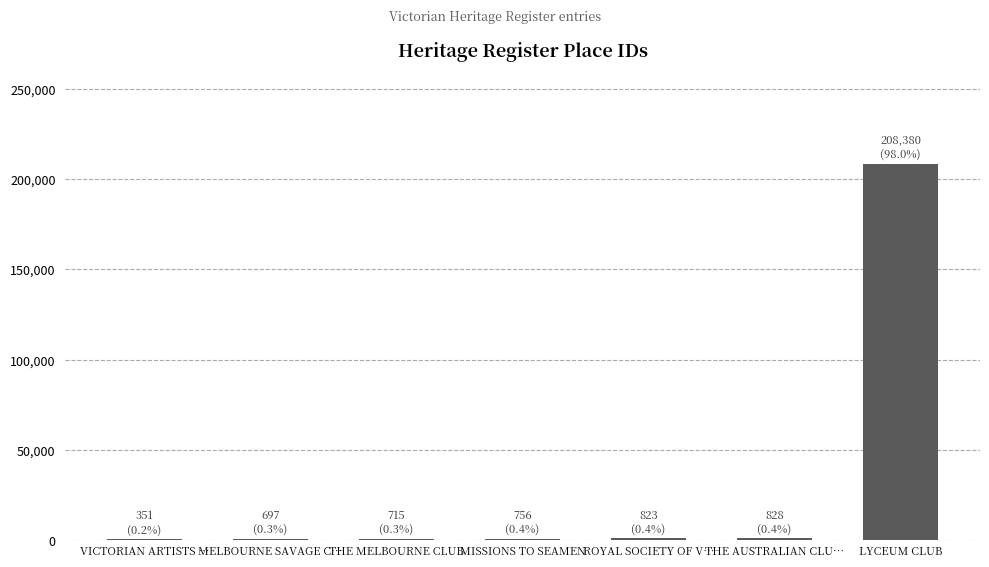

At which category does the chart reach its peak across all series?

LYCEUM CLUB